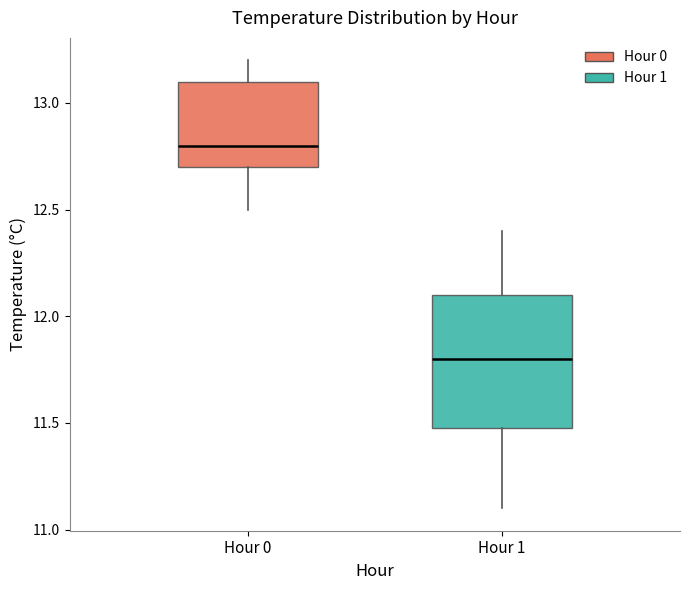

Comparing the boxes themselves (not the whiskers), which one is the tallest?

Hour 1